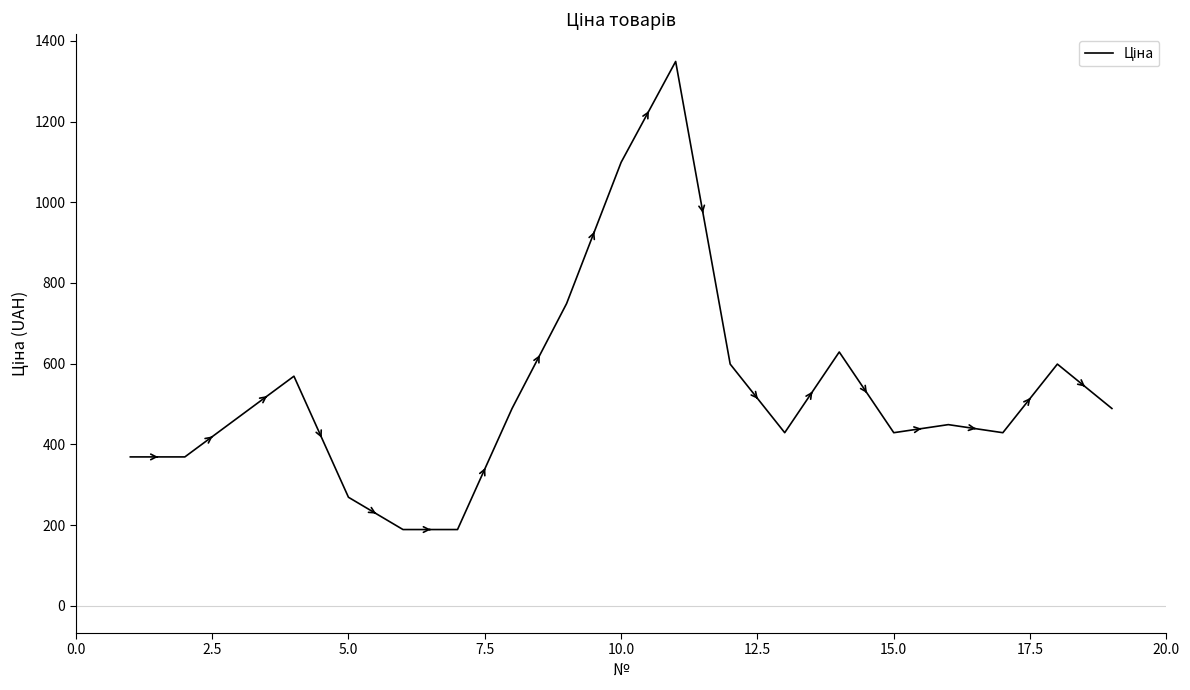

What is the difference between the maximum and minimum values?

1160